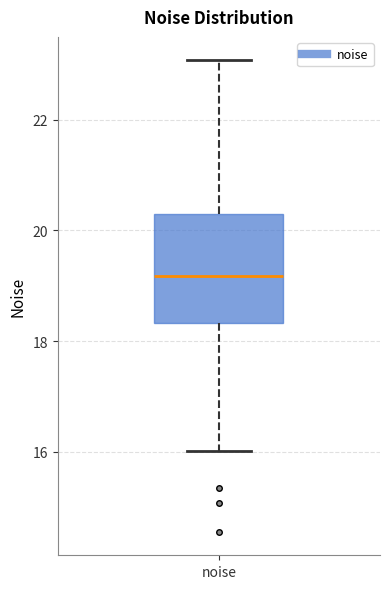

Transcribe this box plot: give where the median line is, the range the box spans, and where the two whiskers end, as read against the y-axis. The values are not printed on the chart, so give them approximately, as read against the axis.

median 19.2, box 18.4 to 20.4, whiskers 16.0 to 23.0